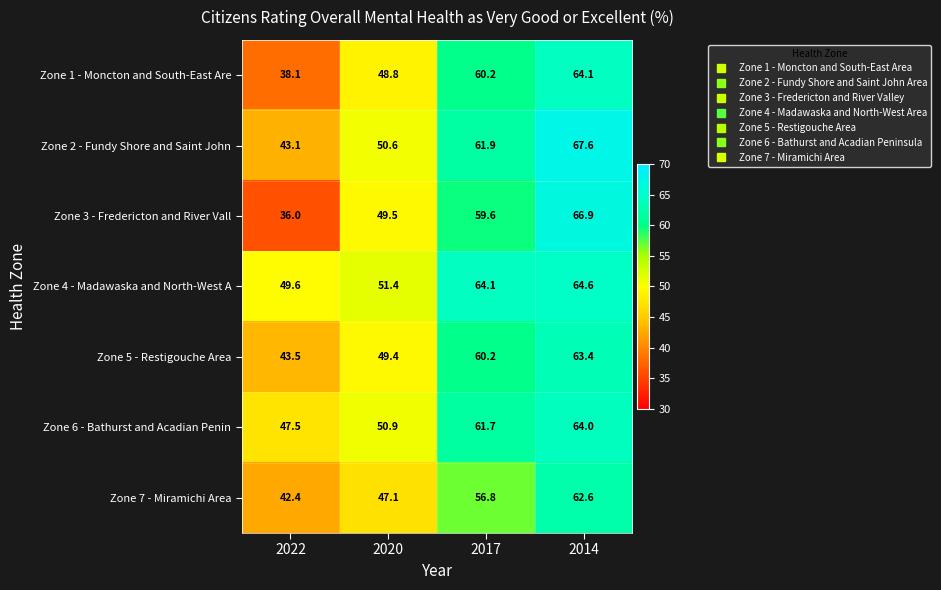

Reading left to right, transcribe all the data shown in this chart.

Zone 1 - Moncton and South-East Are: 38.1	48.8	60.2	64.1
Zone 2 - Fundy Shore and Saint John: 43.1	50.6	61.9	67.6
Zone 3 - Fredericton and River Vall: 36.0	49.5	59.6	66.9
Zone 4 - Madawaska and North-West A: 49.6	51.4	64.1	64.6
Zone 5 - Restigouche Area: 43.5	49.4	60.2	63.4
Zone 6 - Bathurst and Acadian Penin: 47.5	50.9	61.7	64.0
Zone 7 - Miramichi Area: 42.4	47.1	56.8	62.6